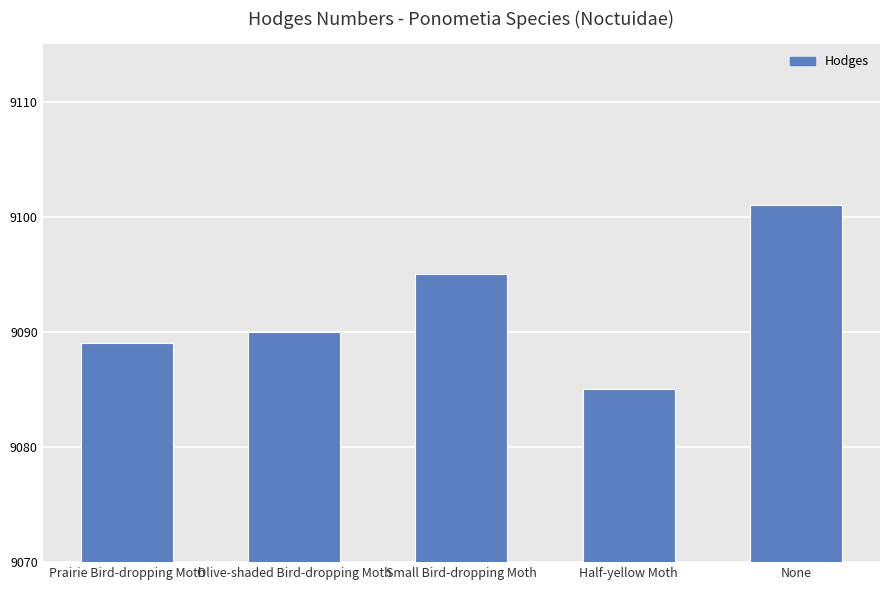

What is the difference between the maximum and minimum values?

16